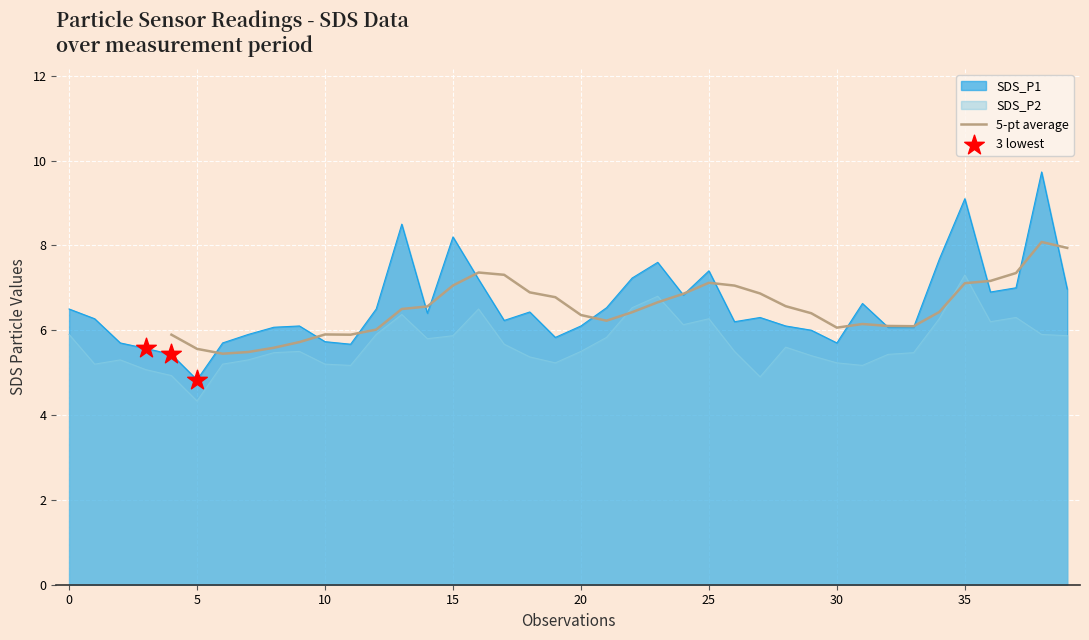

Which series contains the highest Y value?

SDS_P1